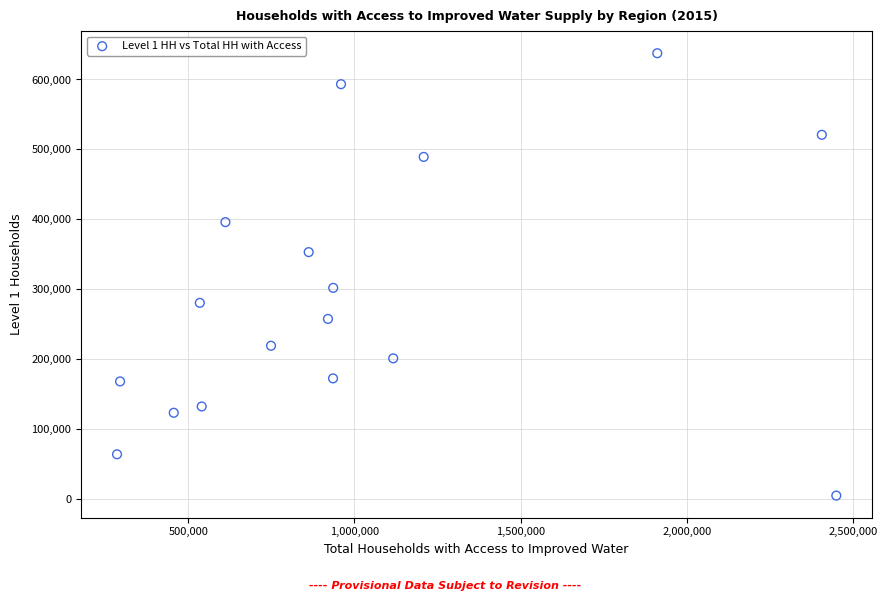

What Y value in the scatter plot is closest to 321016?

301749